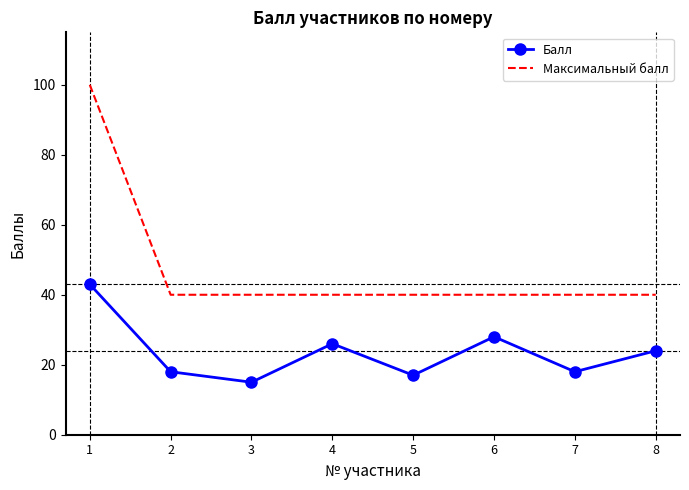

Reading right to left, transcribe all the data shown in this chart.

Балл: 24	18	28	17	26	15	18	43
Максимальный балл: 40	40	40	40	40	40	40	100